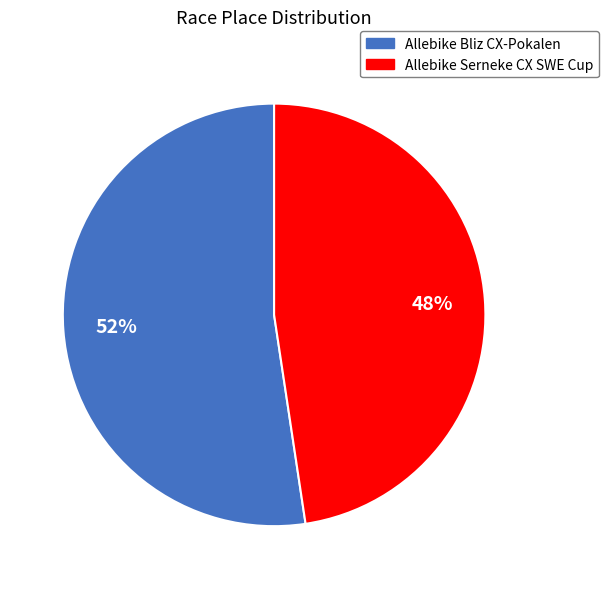

Which slice is the smallest?

Allebike Serneke CX SWE Cup